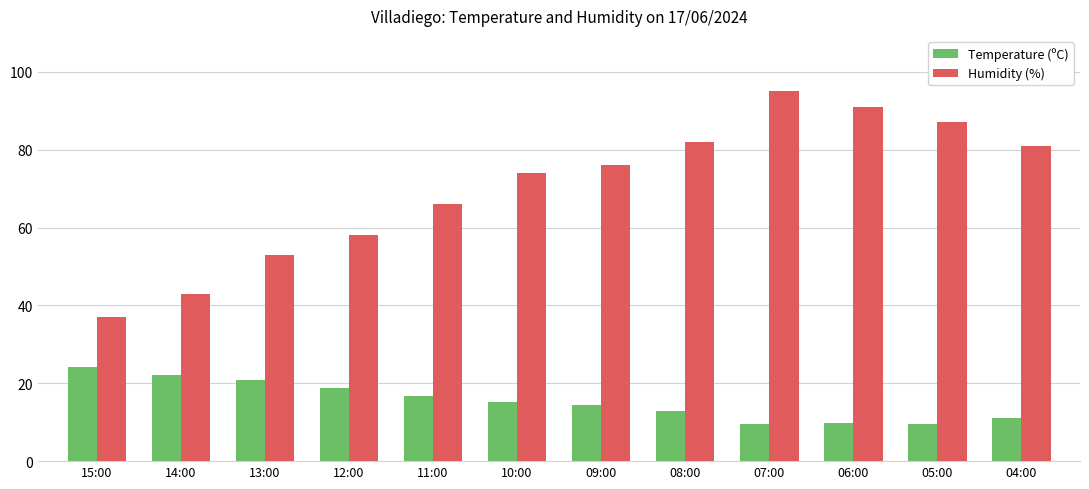

The Temperature (ºC) series shows 9.7 at 06:00. True or false?

True